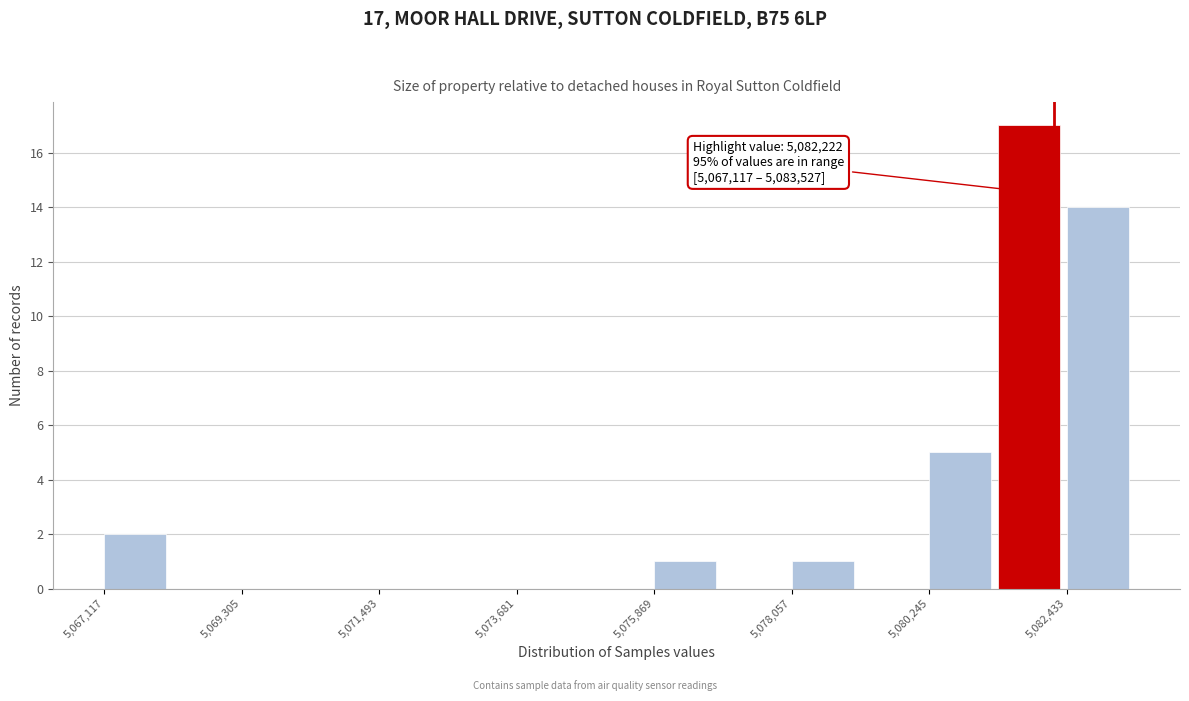

Read against the x-axis, roughly where is the centre of the tallest bar?

5082000